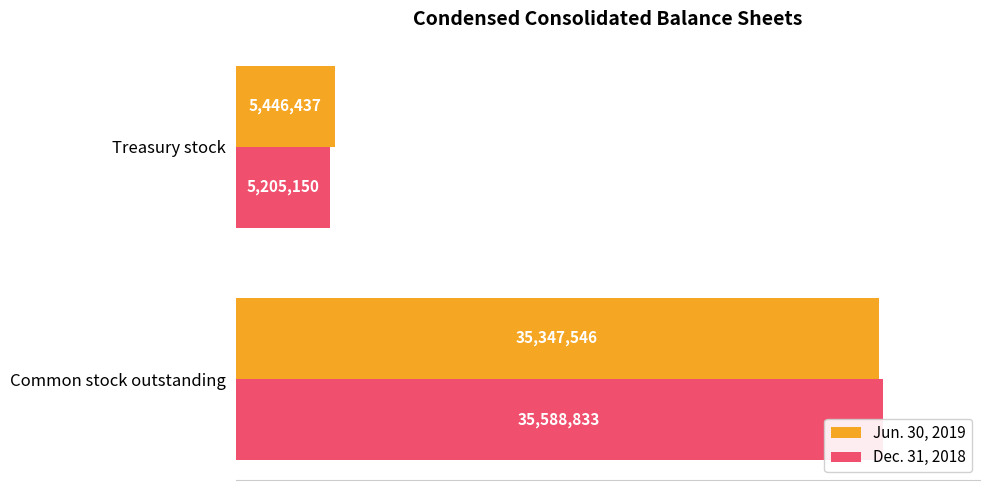

Which series changed the most between 0 and 20?

Dec. 31, 2018